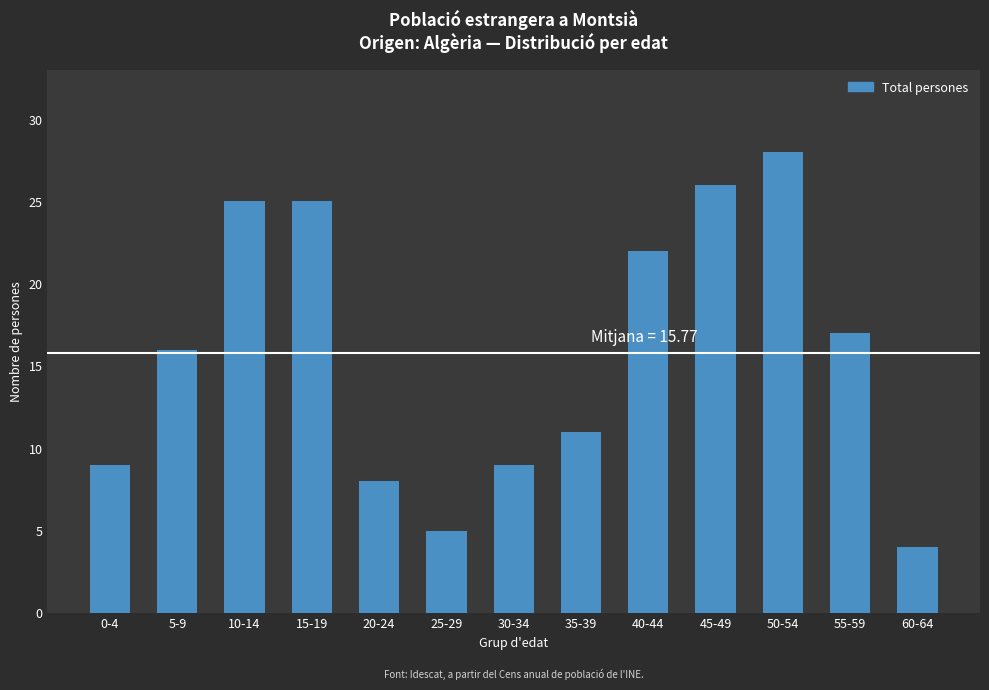

Reading left to right, transcribe all the data shown in this chart.

9	16	25	25	8	5	9	11	22	26	28	17	4